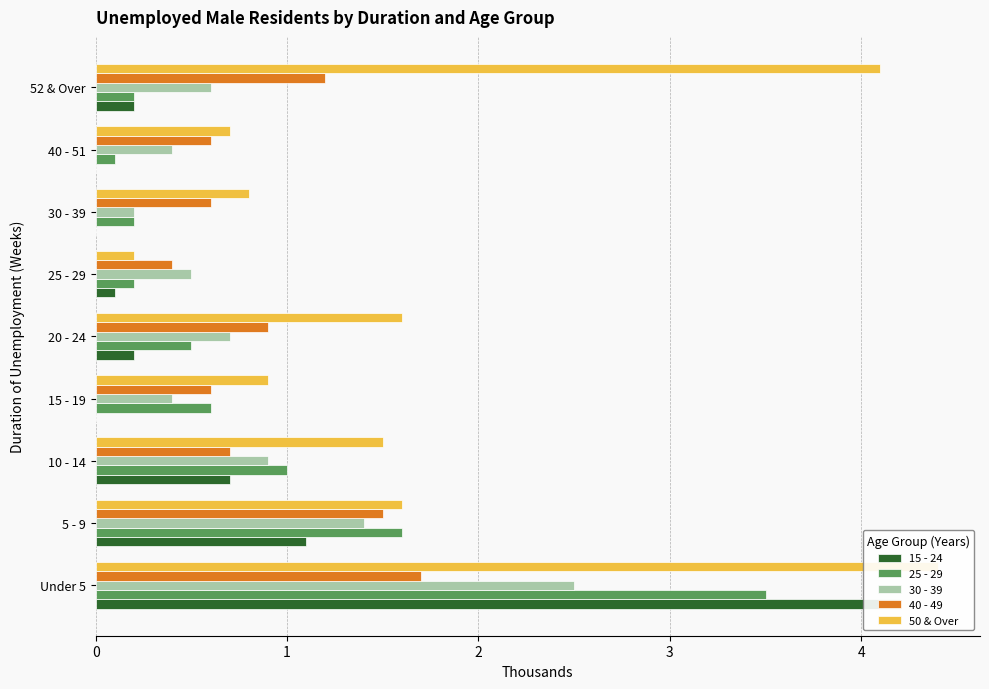

How many data points in 15 - 24 are above 0?

6